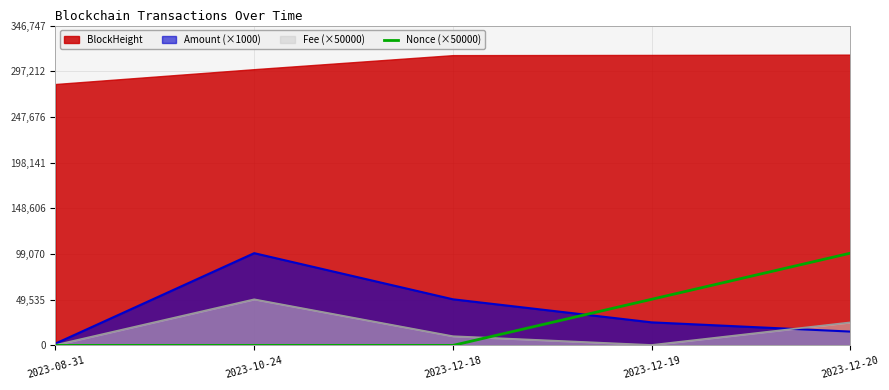

At which label does Amount (×1000) reach its minimum?

2023-08-31